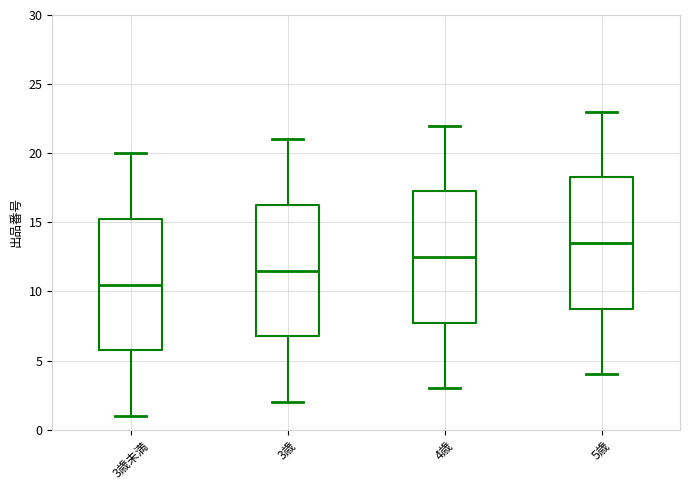

Which box has the lowest median line?

3歳未満